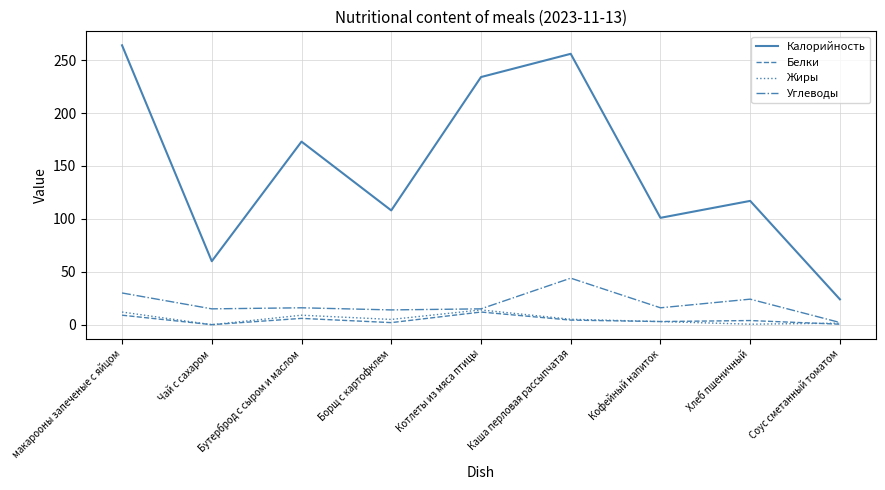

Which series changed the most between Котлеты из мяса птицы and Соус сметанный томатом?

Калорийность